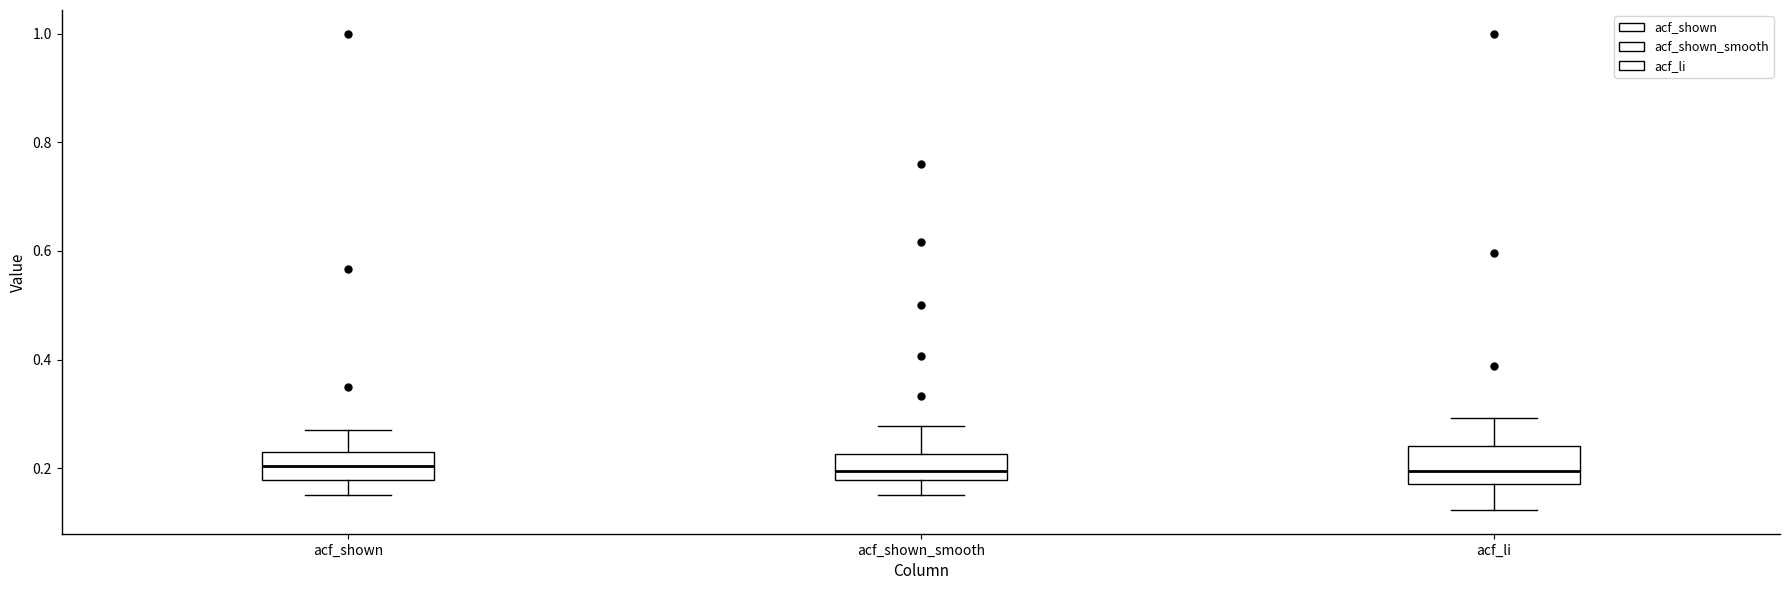

Reading left to right, read every box against the y-axis: the position of its median line, the range the box covers, and the ends of its whiskers. The values are not printed on the chart, so give them approximately, as read against the axis.

acf_shown: median 0.20, box 0.18 to 0.24, whiskers 0.16 to 0.28
acf_shown_smooth: median 0.20, box 0.18 to 0.22, whiskers 0.16 to 0.28
acf_li: median 0.20, box 0.18 to 0.24, whiskers 0.12 to 0.30